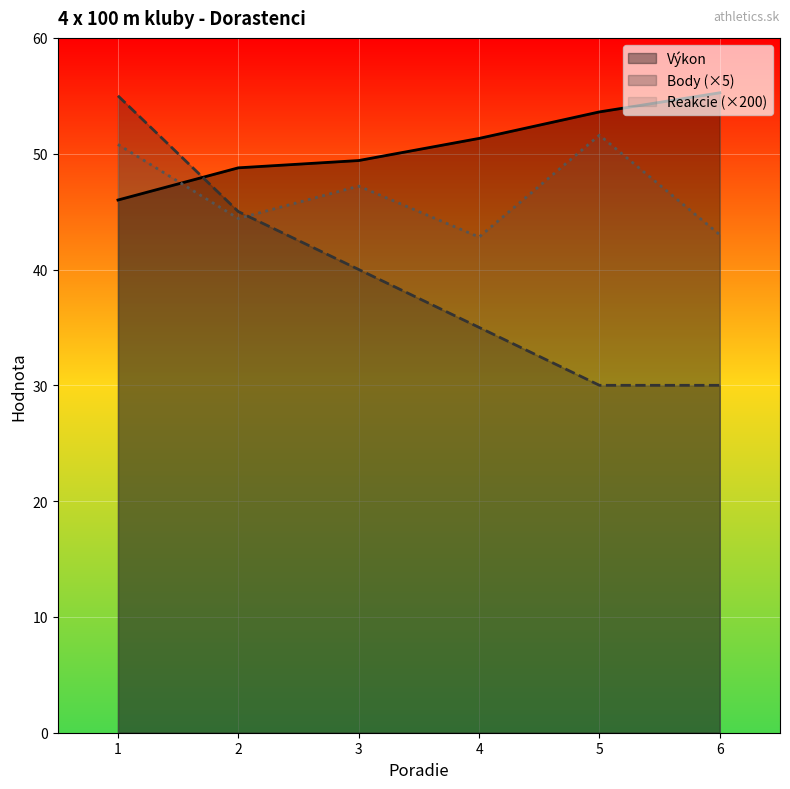

At how many categories does at least one series exceed 37?

6